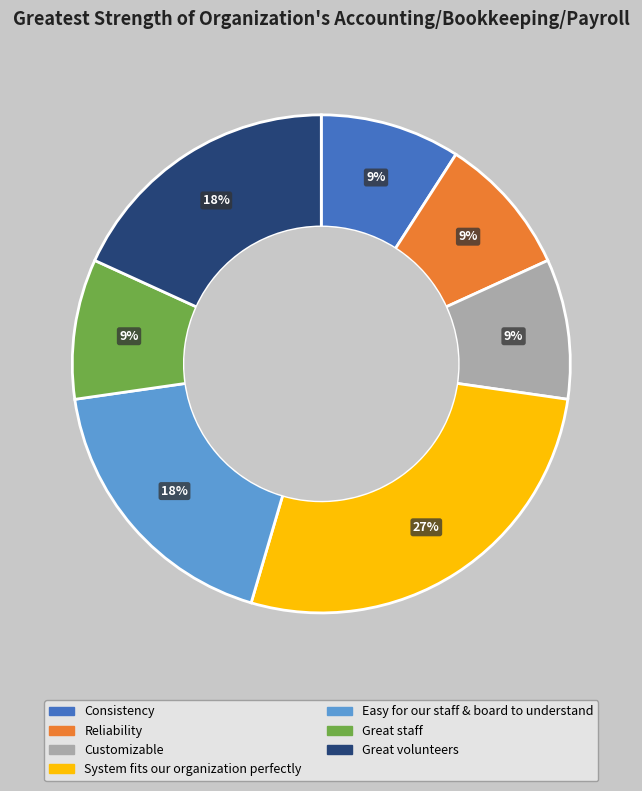

What percentage is the Consistency slice, to the nearest percent?

9%